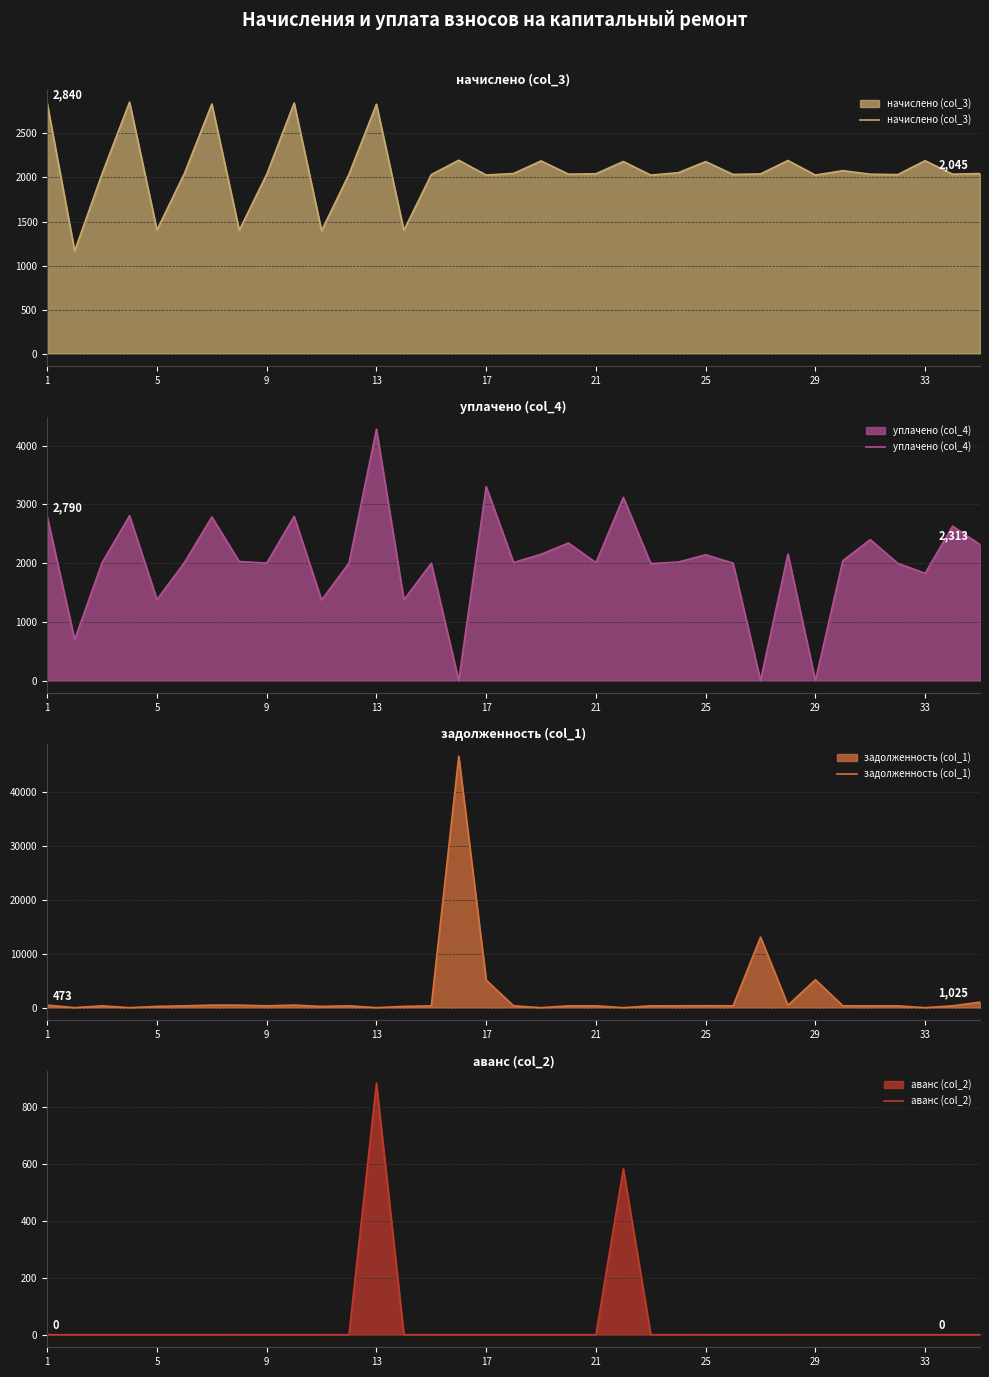

What is the sum of all аванс (col_2) values?

1466.5